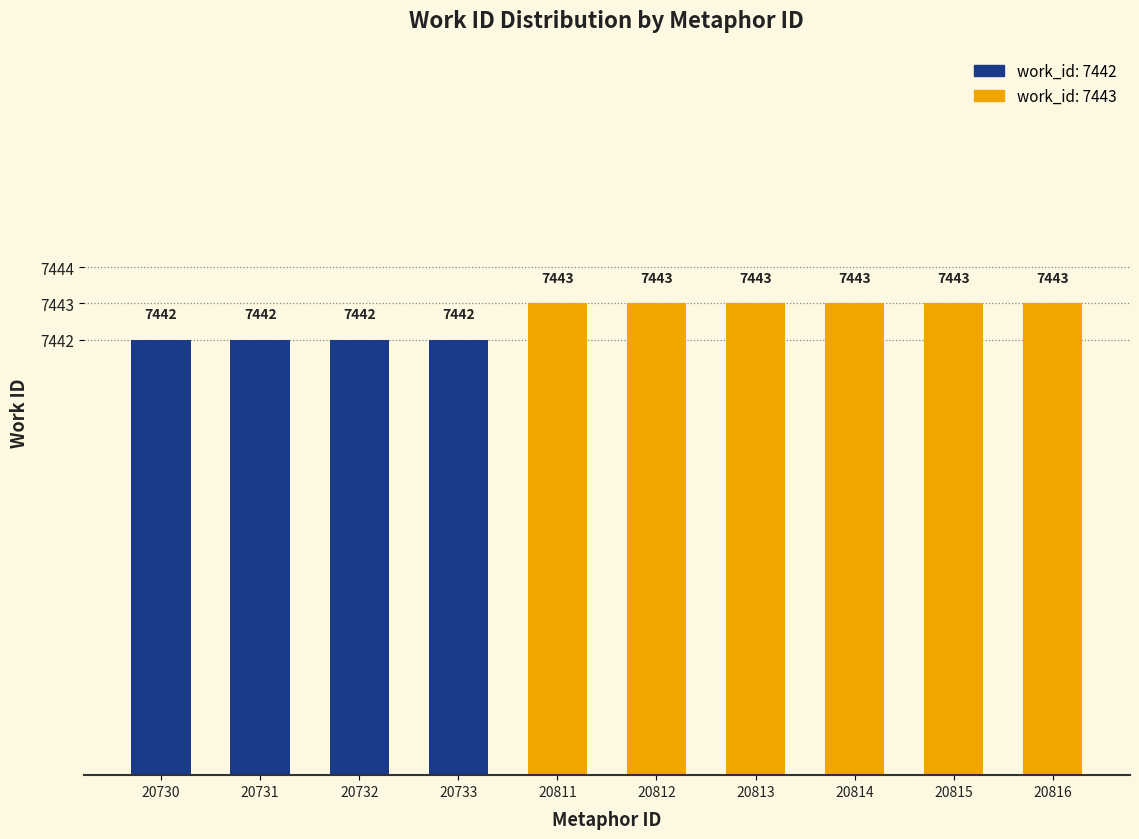

What is the sum of all values?

74426